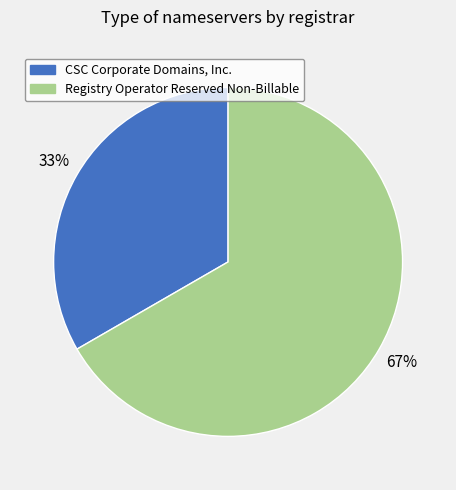

To the nearest percent, what is the average slice percentage?

50%